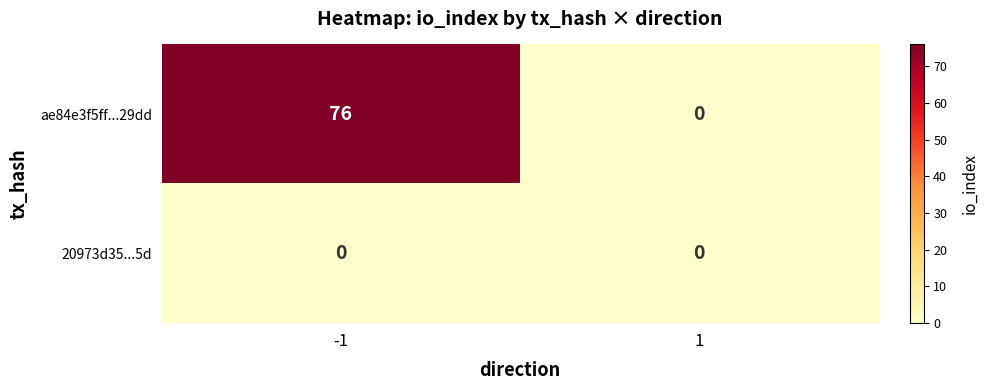

What is the total value across all series at -1?

76